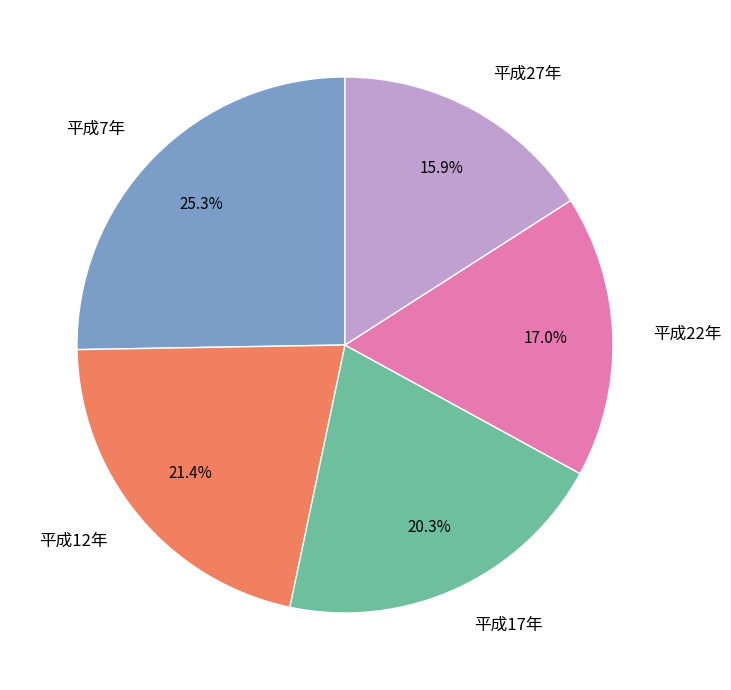

Is the sum of 平成27年 and 平成17年 greater than half?

No